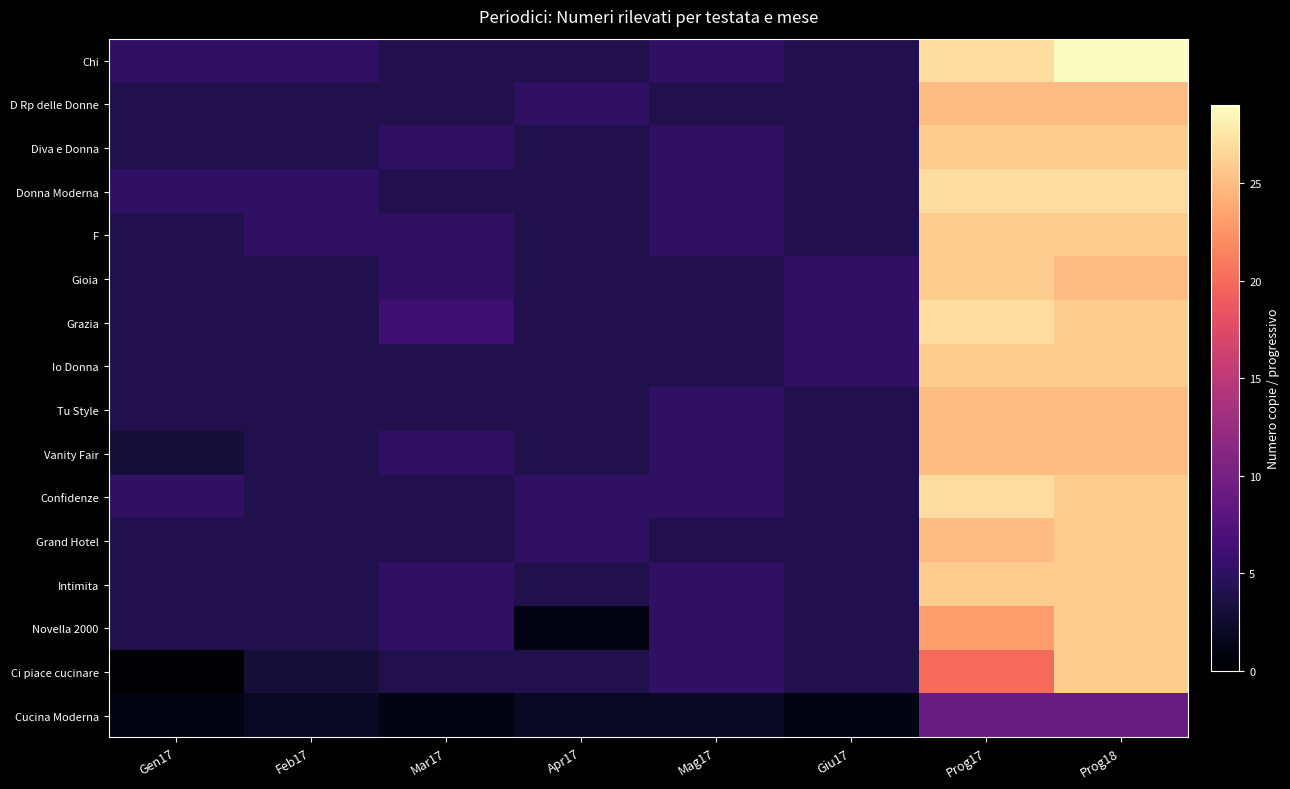

Which series has the largest range (max minus min)?

Ci piace cucinare